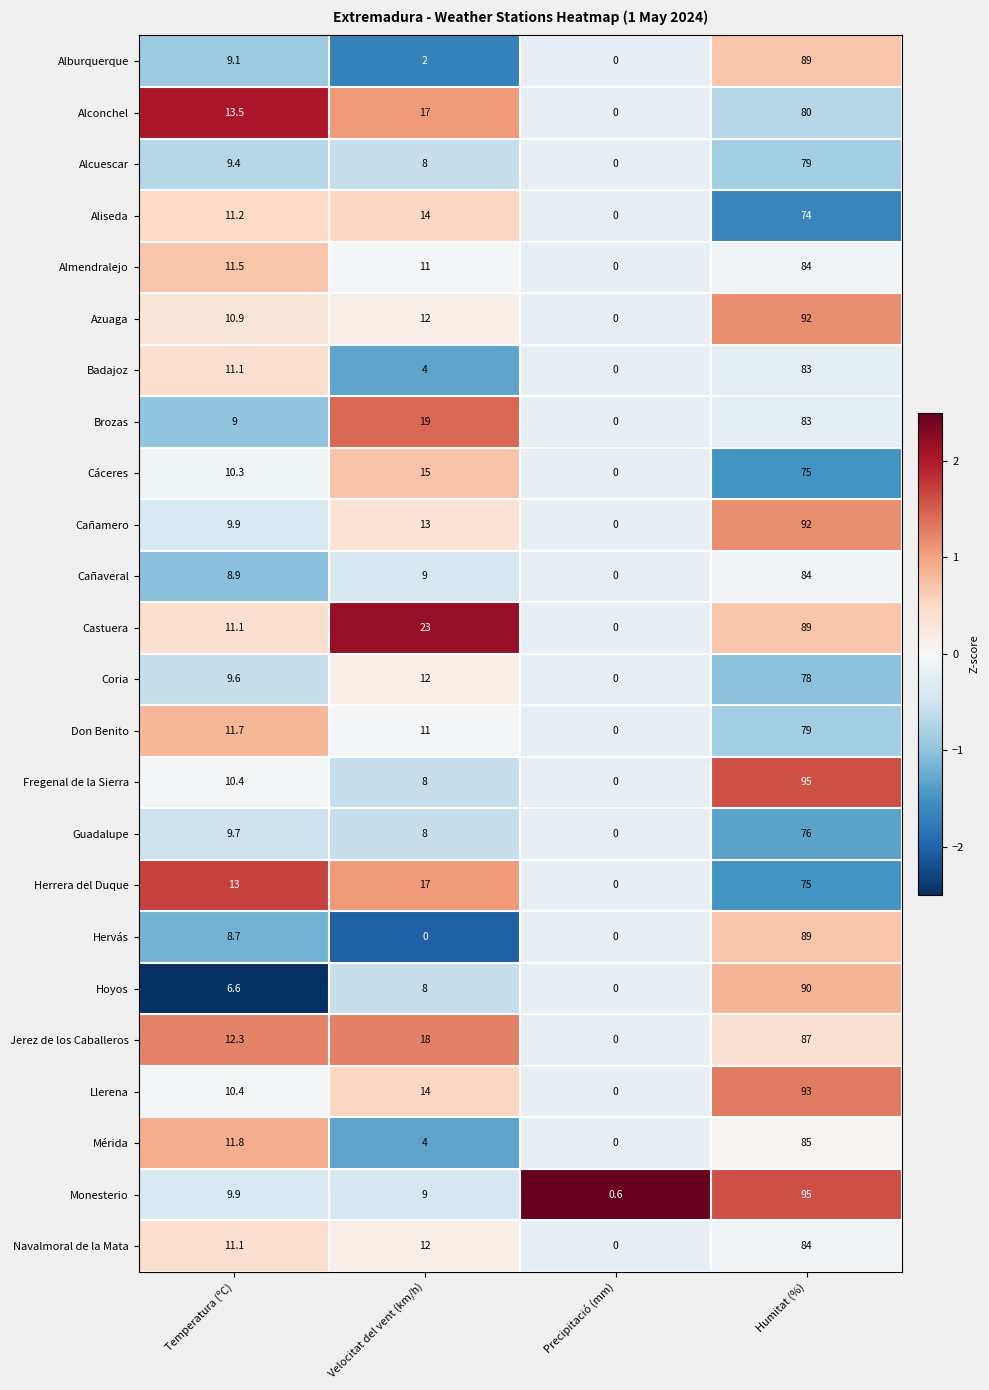

At which label does Guadalupe first exceed 9?

Temperatura (ºC)